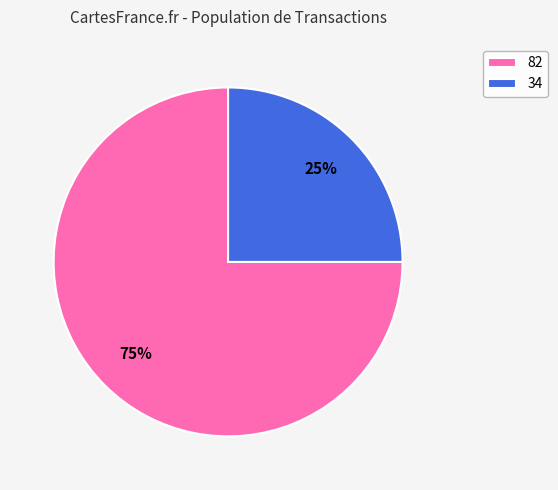

Do 34 and 82 together represent more than half of the pie?

Yes